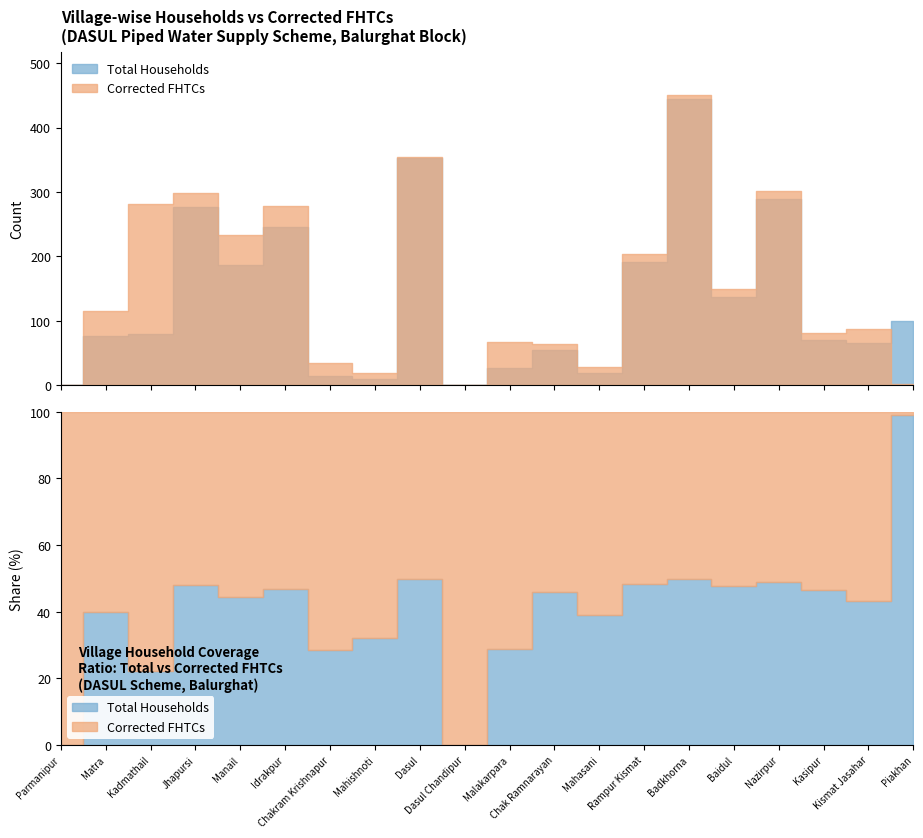

What is the difference between the Total Households values at Mahasani and Chak Ramnarayan?

36